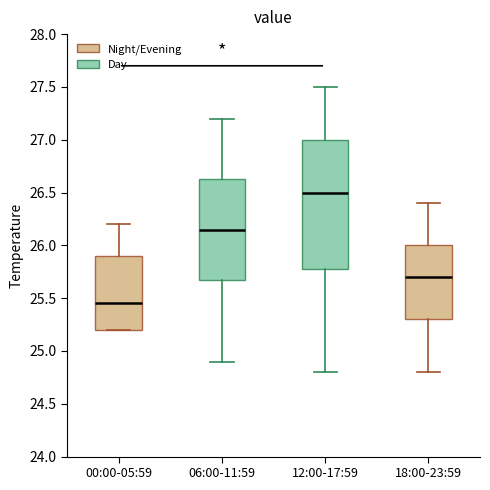

Reading left to right, read every box against the y-axis: the position of its median line, the range the box covers, and the ends of its whiskers. The values are not printed on the chart, so give them approximately, as read against the axis.

00:00-05:59: median 25.45, box 25.20 to 25.90, whiskers 25.20 to 26.20
06:00-11:59: median 26.15, box 25.70 to 26.65, whiskers 24.90 to 27.20
12:00-17:59: median 26.50, box 25.80 to 27.00, whiskers 24.80 to 27.50
18:00-23:59: median 25.70, box 25.30 to 26.00, whiskers 24.80 to 26.40